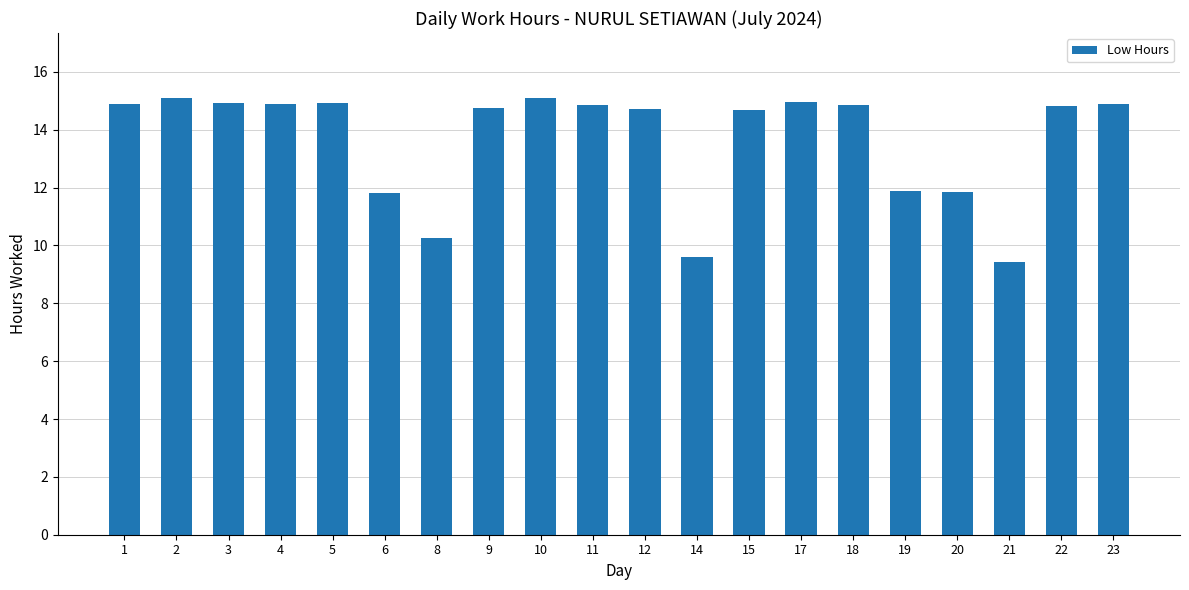

What is the value of the 10th bar from the left?

14.9